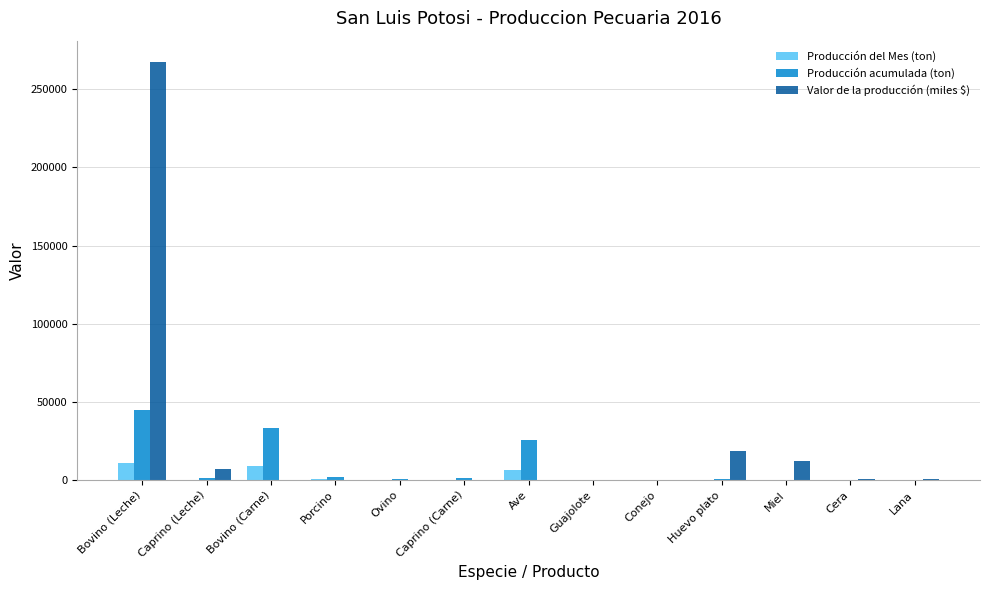

Are the bars grouped side by side (vs. stacked)?

Yes